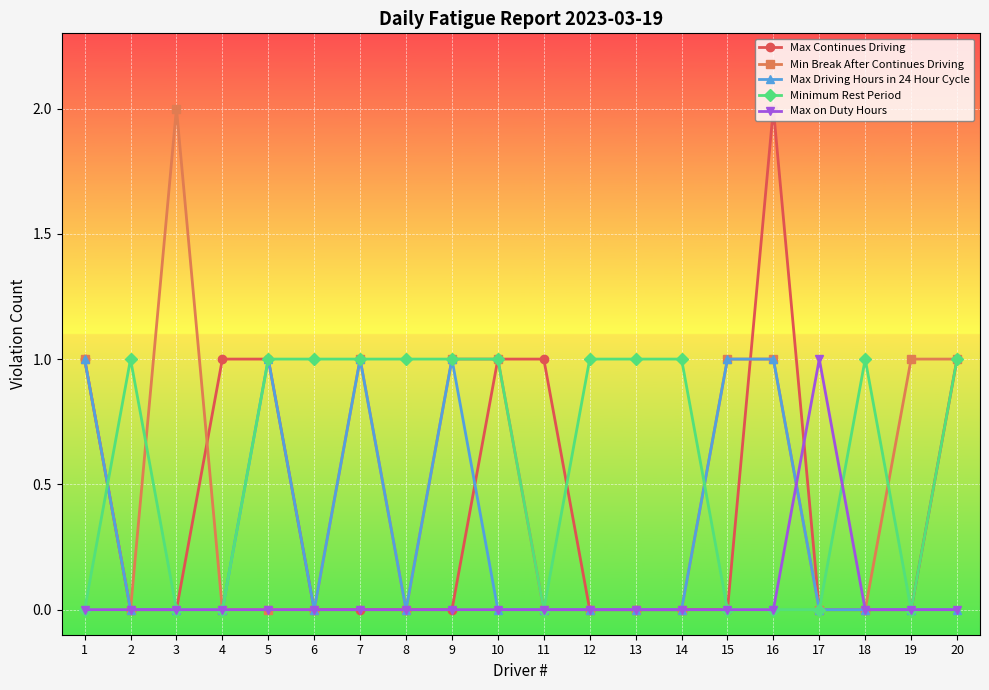

At which category does Minimum Rest Period reach its first local peak?

2